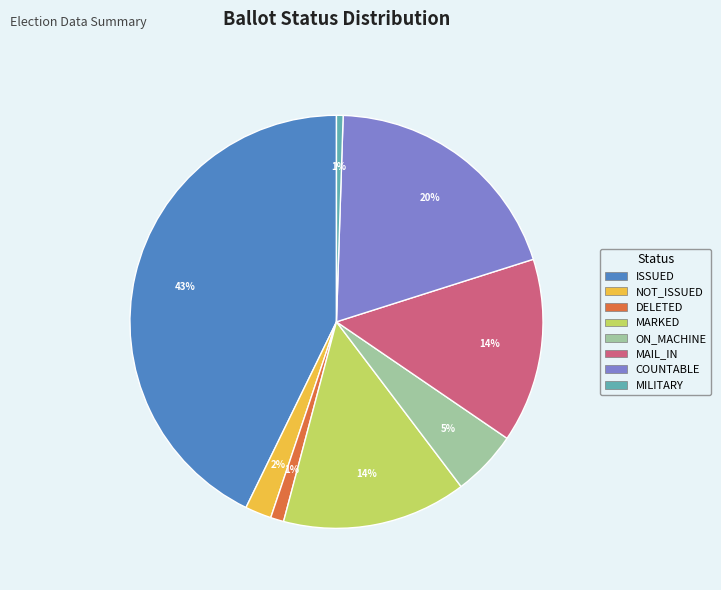

To the nearest percent, what is the difference between the largest and smallest slice percentages?

42%